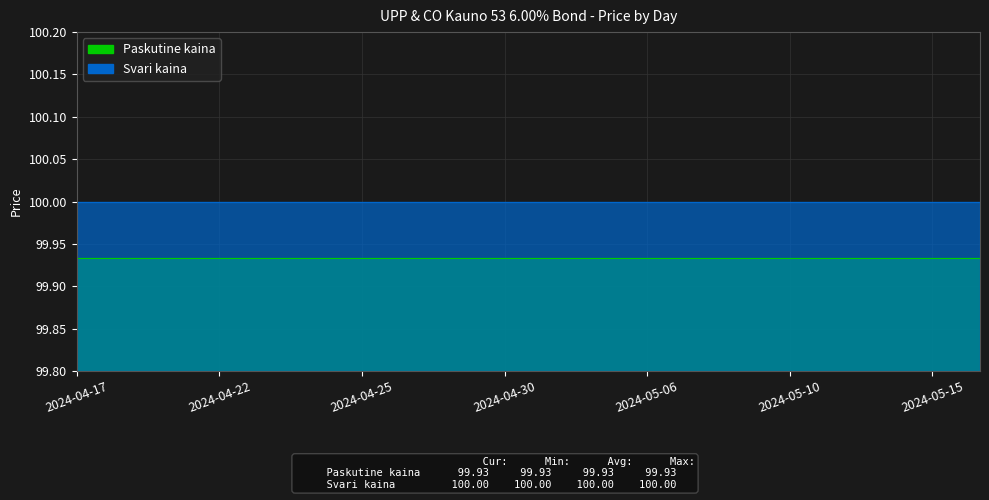

What is the total value across all series at 2024-05-15?

199.9